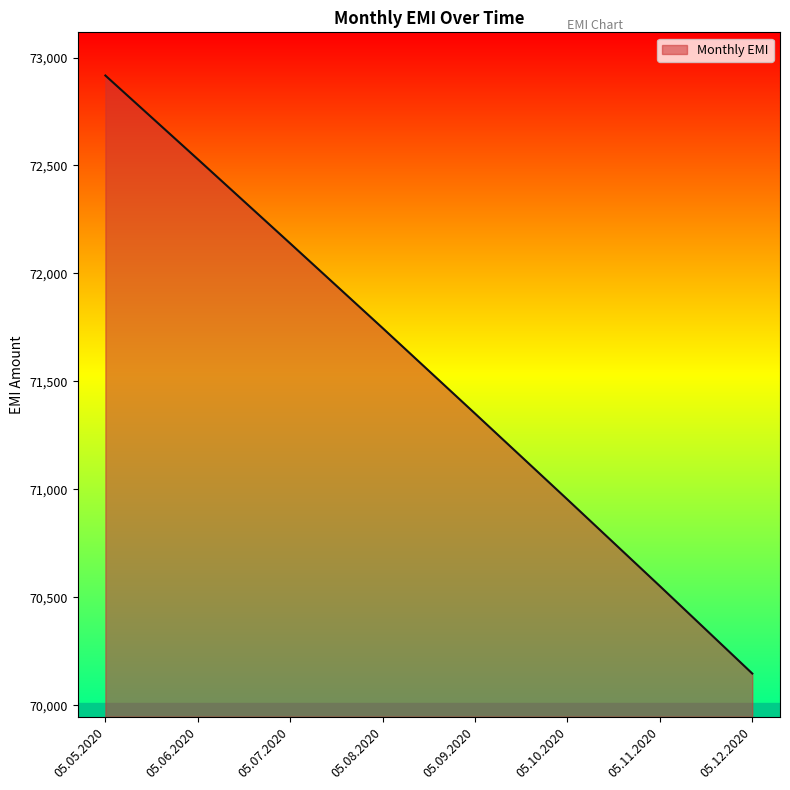

What is the difference between the maximum and minimum values?

2769.7